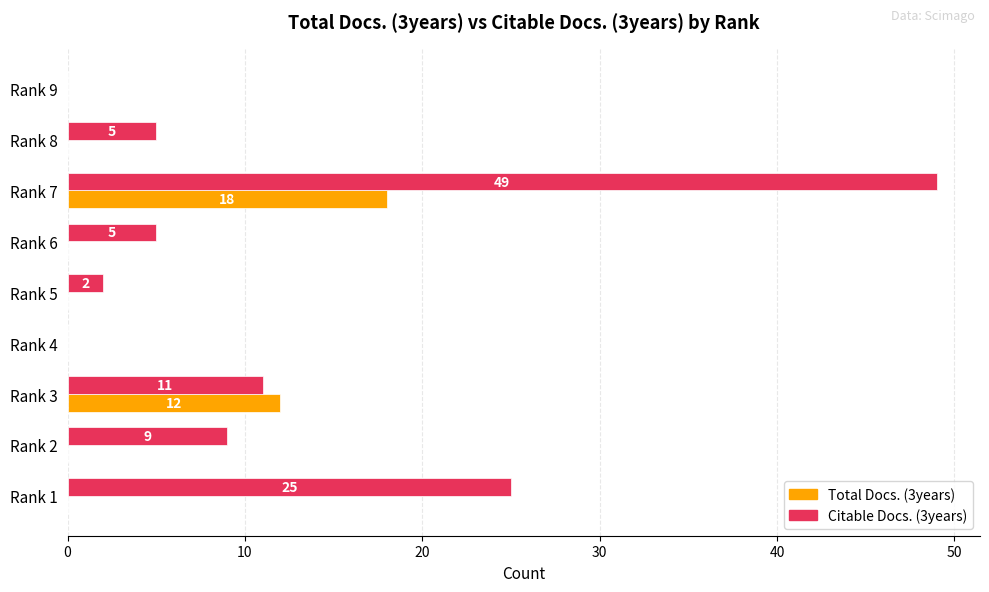

What is the total value across all series at Rank 1?

25